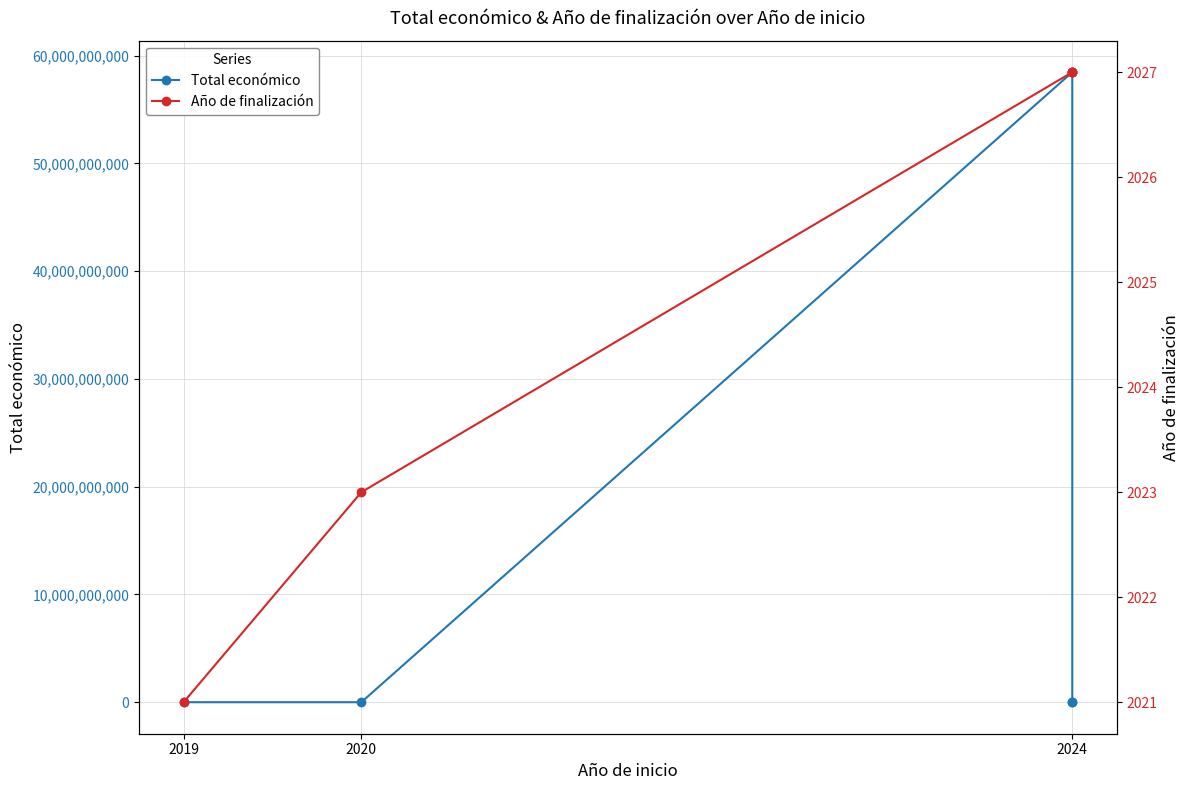

Rank the series by their average value, from highest to lowest.

Total económico, Año de finalización